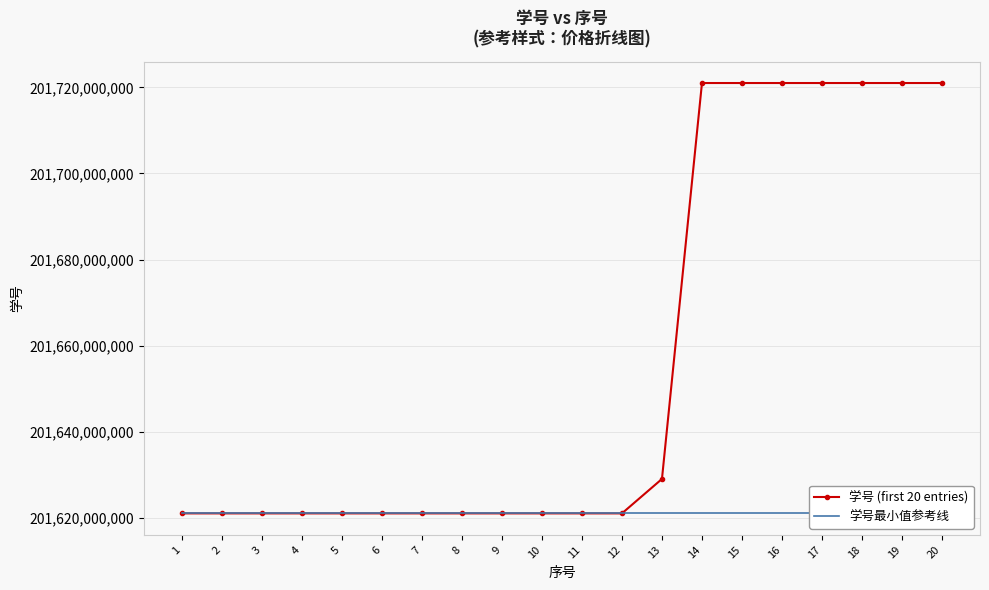

True or false: 学号最小值参考线 and 学号 (first 20 entries) cross at least once.

False